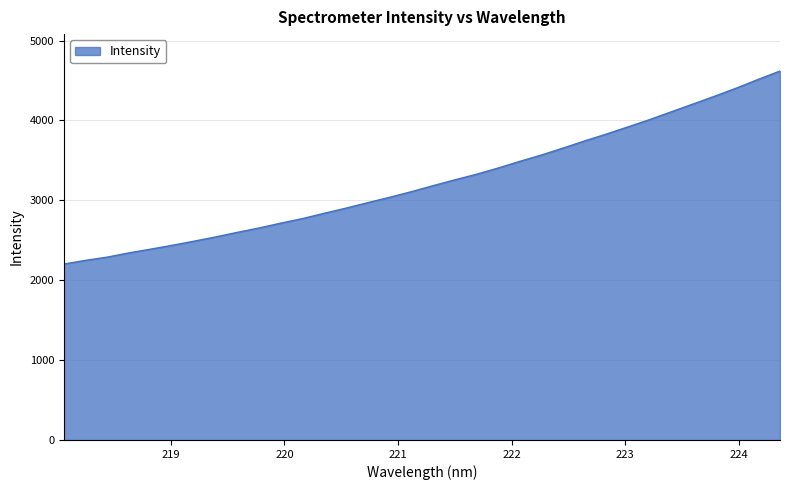

What is the greatest value displayed?

4619.1